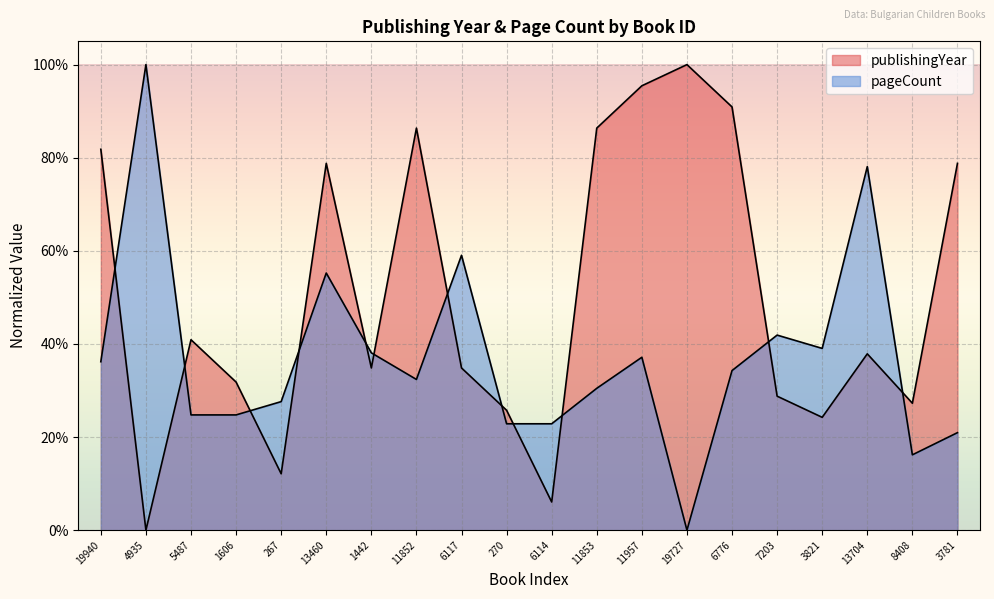

True or false: pageCount has a value of 0.4 at 11957.

True